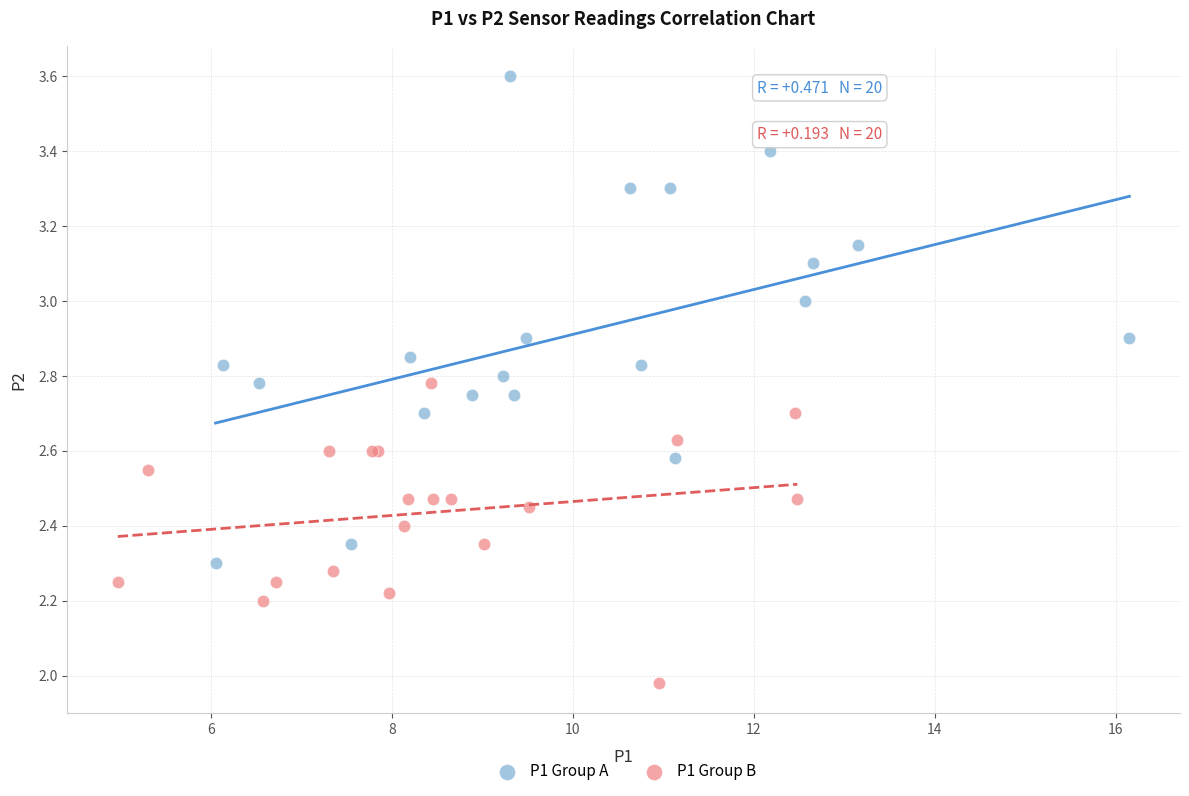

Which series contains the lowest Y value?

P1 Group B